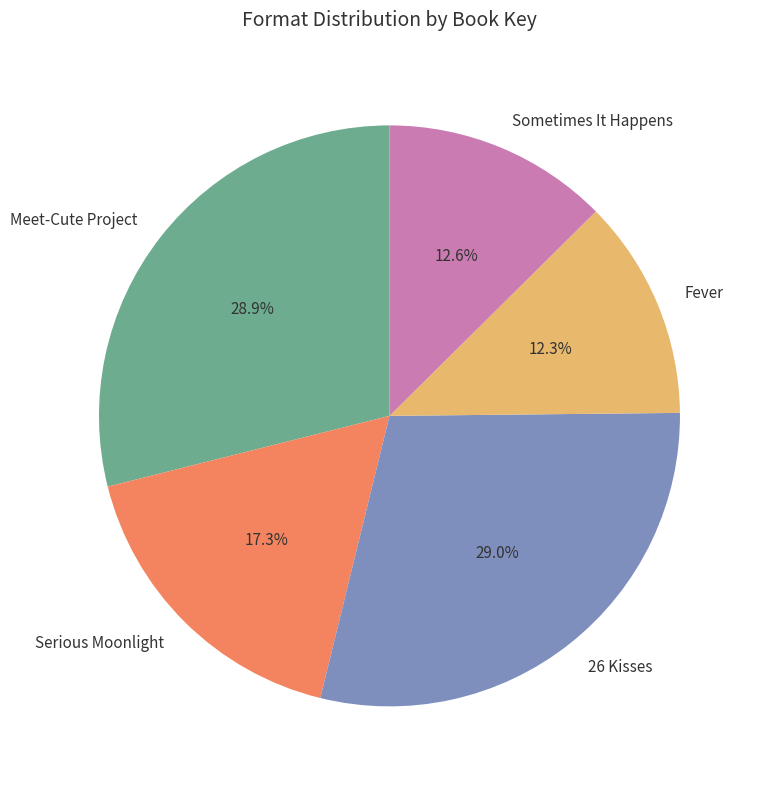

How many segments does this pie chart have?

5